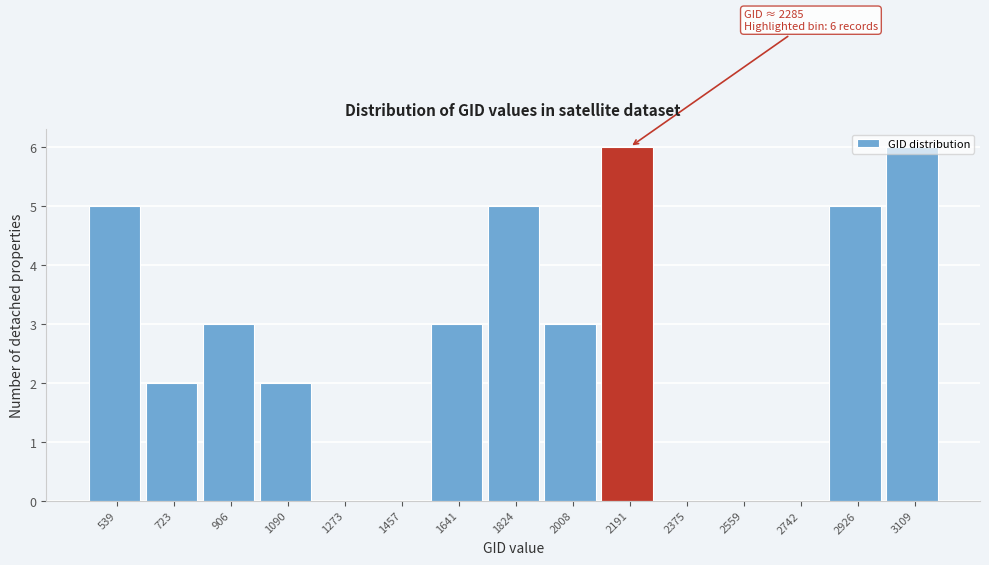

What is the sum of the values at 3109 and 539?

11